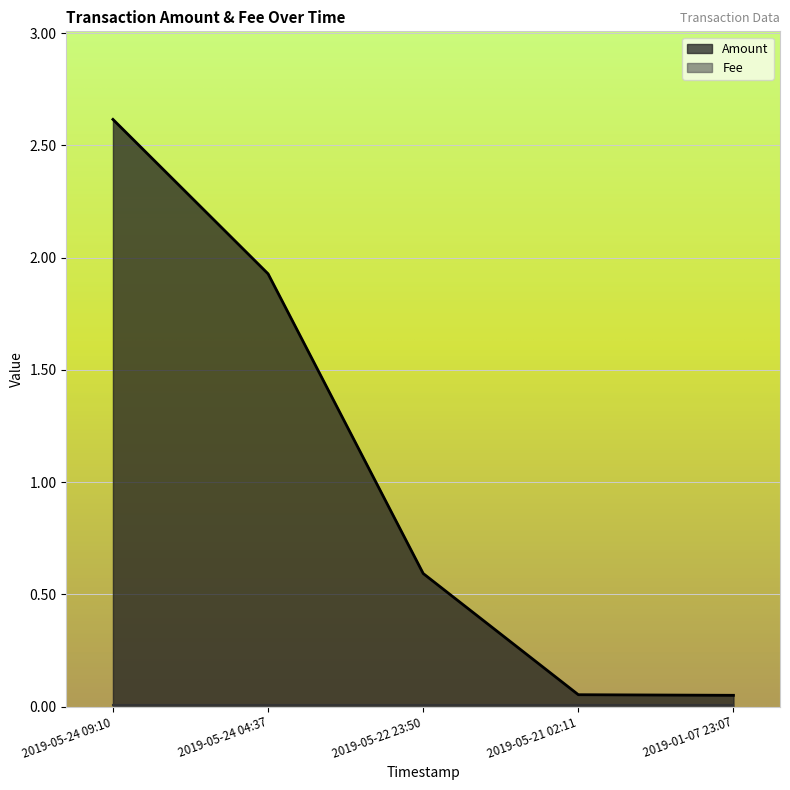

What is the maximum value shown in the chart?

2.6